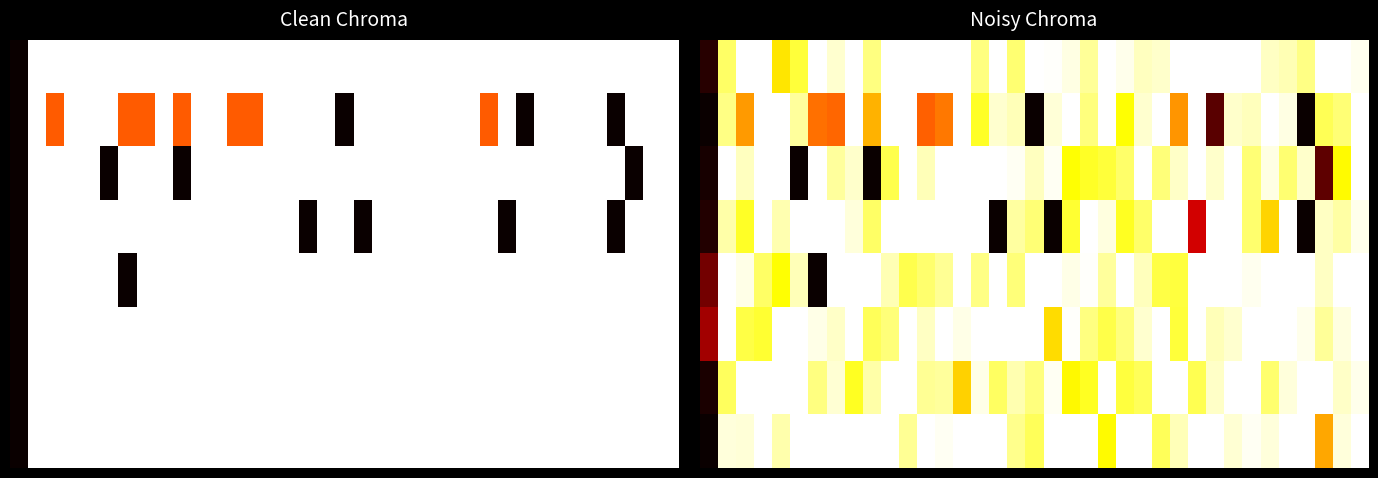

What is the maximum value shown in the chart?

1.0